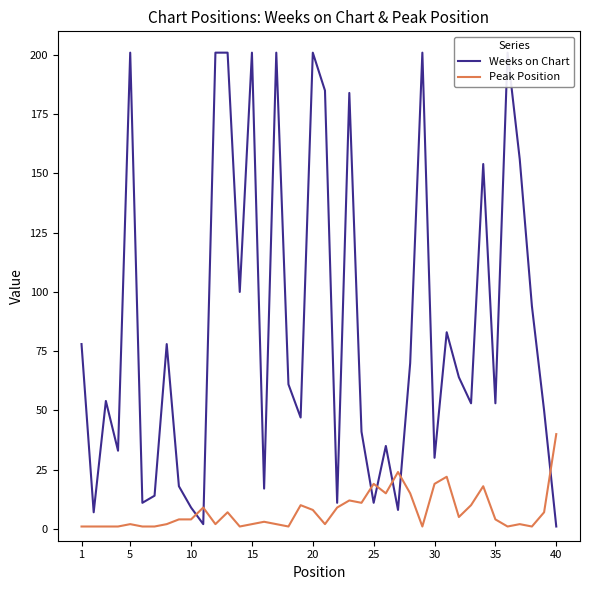

Which category has the highest value in the Peak Position series?

40